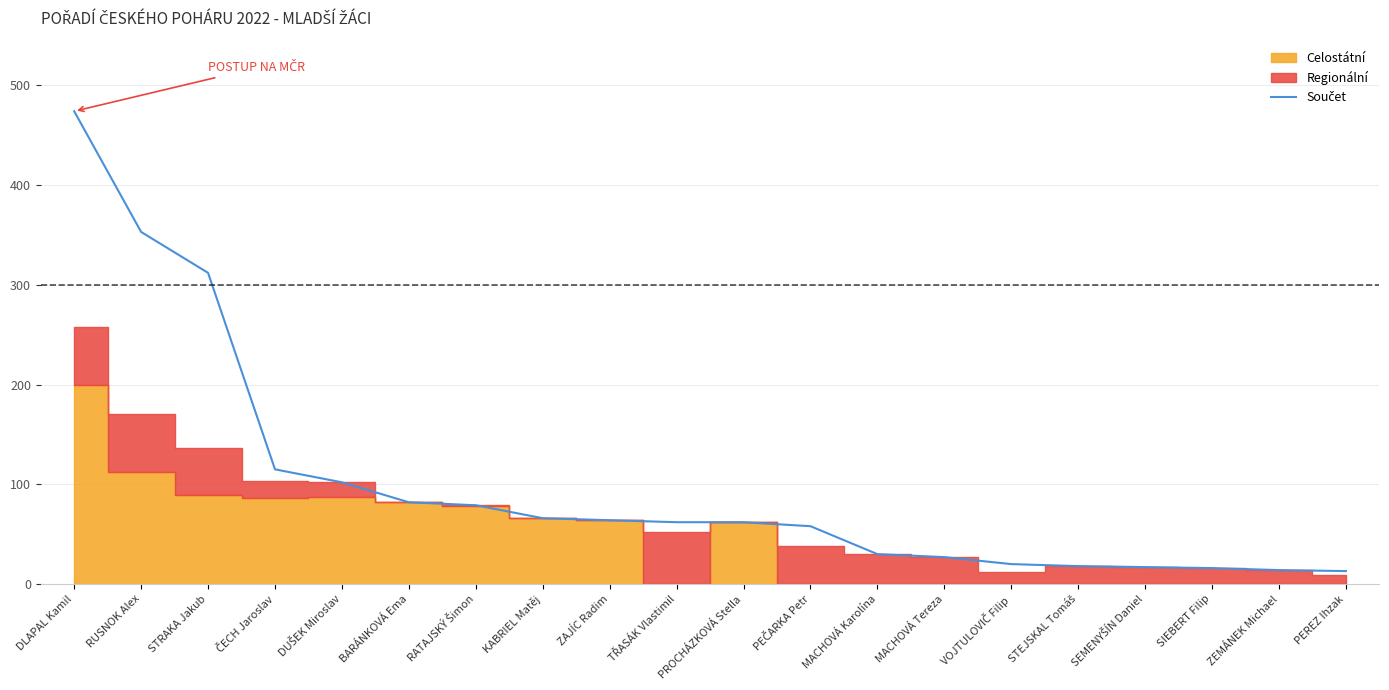

True or false: there are more than 0 points higher than both neighbors.

False